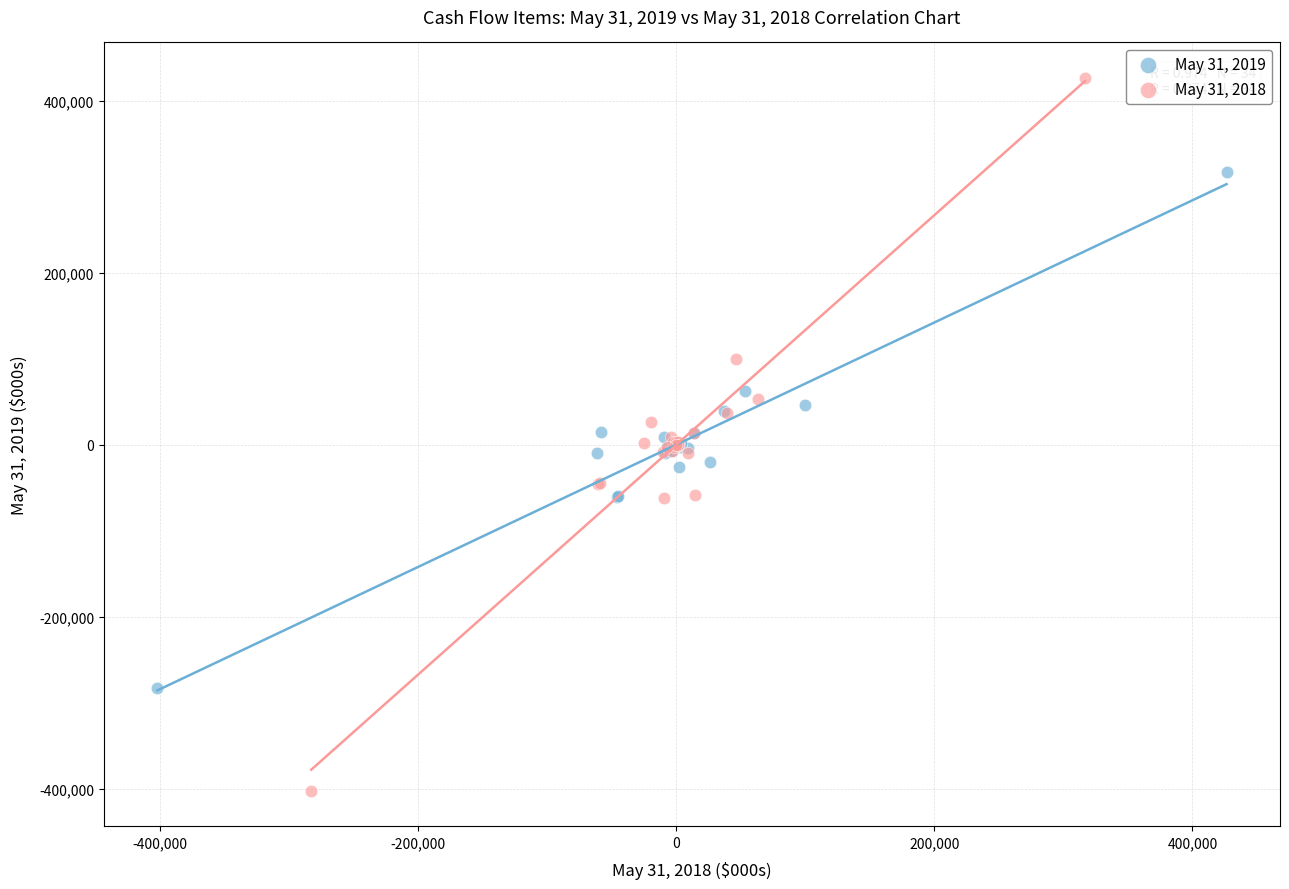

Which series contains the highest Y value?

May 31, 2018